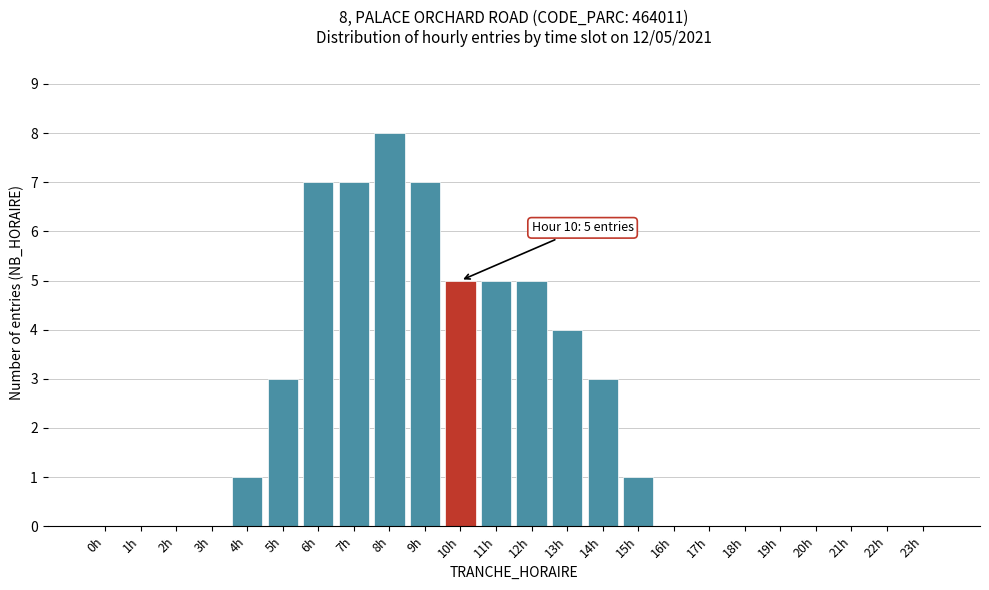

Reading left to right, what are all the values shown in this chart?

0h=0	1h=0	2h=0	3h=0	4h=1	5h=3	6h=7	7h=7	8h=8	9h=7	10h=5	11h=5	12h=5	13h=4	14h=3	15h=1	16h=0	17h=0	18h=0	19h=0	20h=0	21h=0	22h=0	23h=0